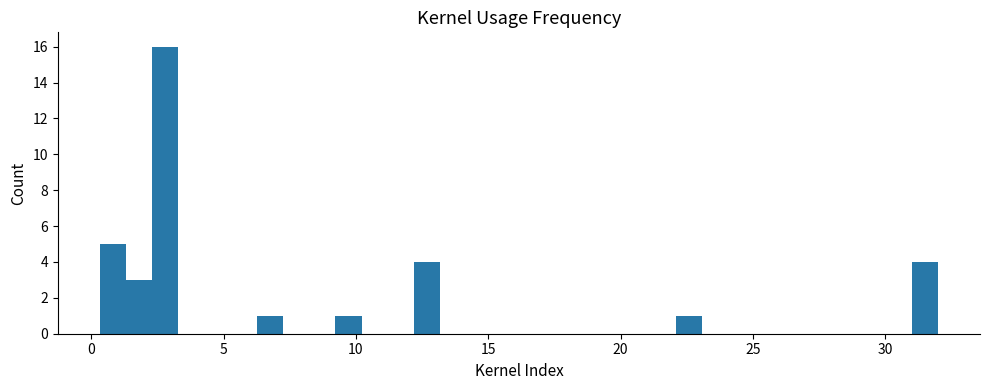

Around what value on the x-axis is the tallest bar? Give the approximate position of its centre, as read against the axis.

3.0